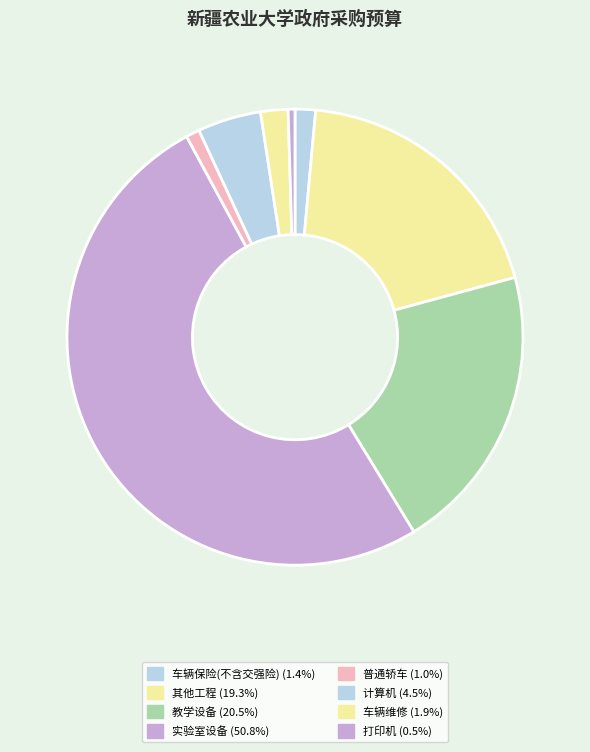

How many segments does this pie chart have?

8